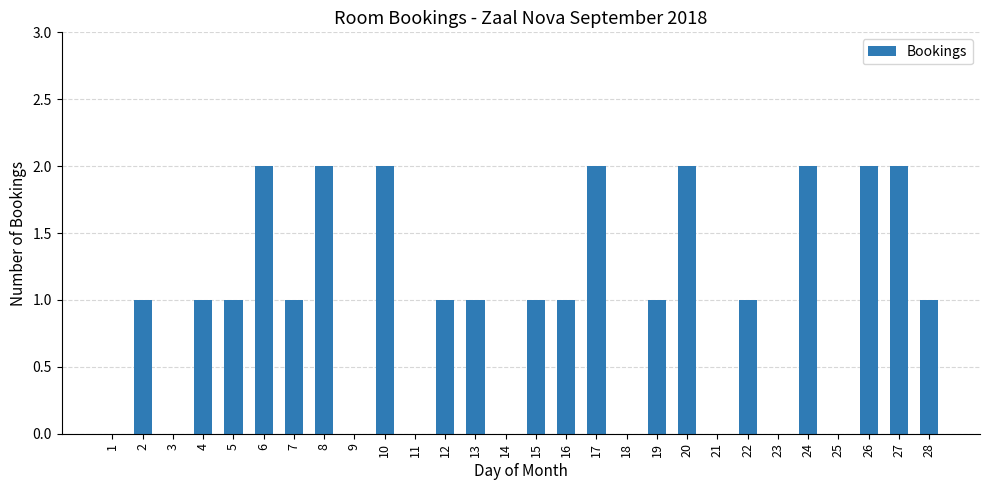

How many distinct data groups are displayed?

1